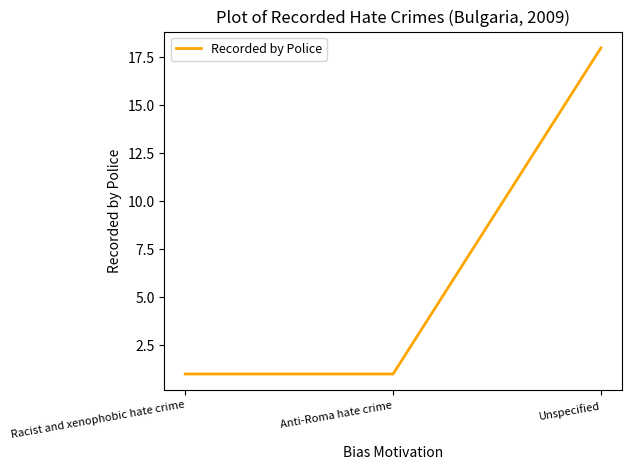

What is the difference between the values at Unspecified and Anti-Roma hate crime?

17